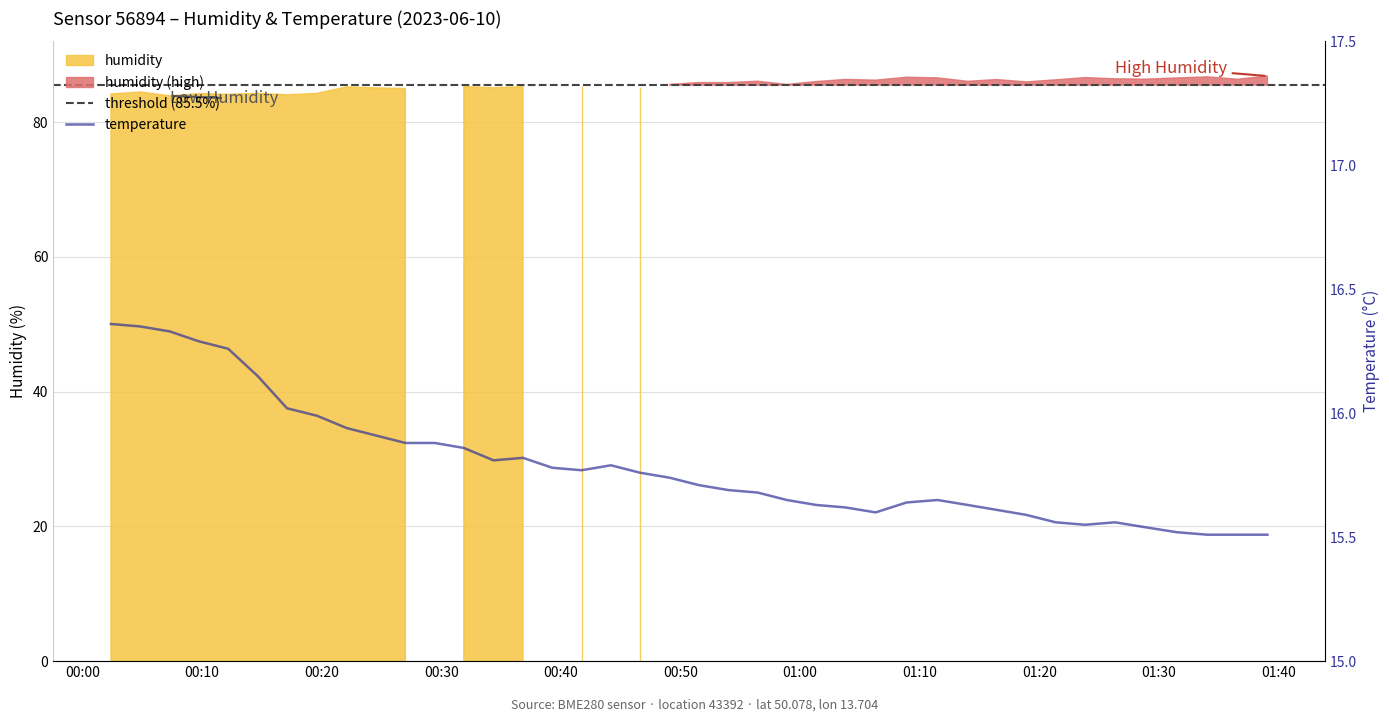

How many lines are shown in the chart?

1